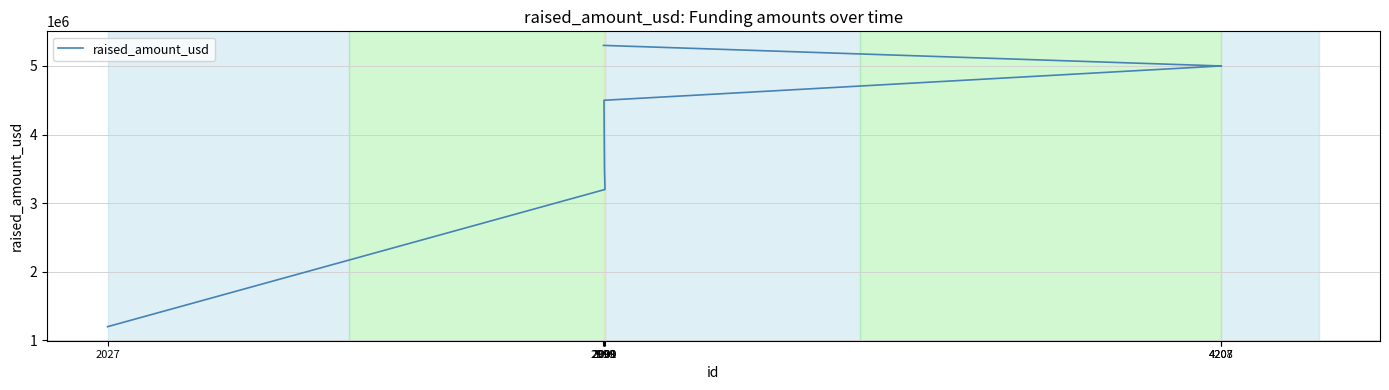

How many data points are above 4500000?

3